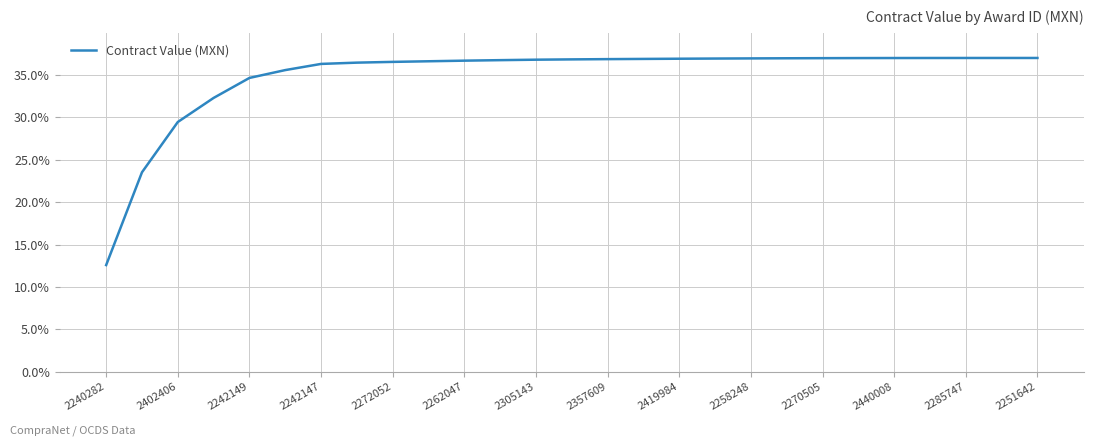

What is the difference between the maximum and minimum values?

24.4